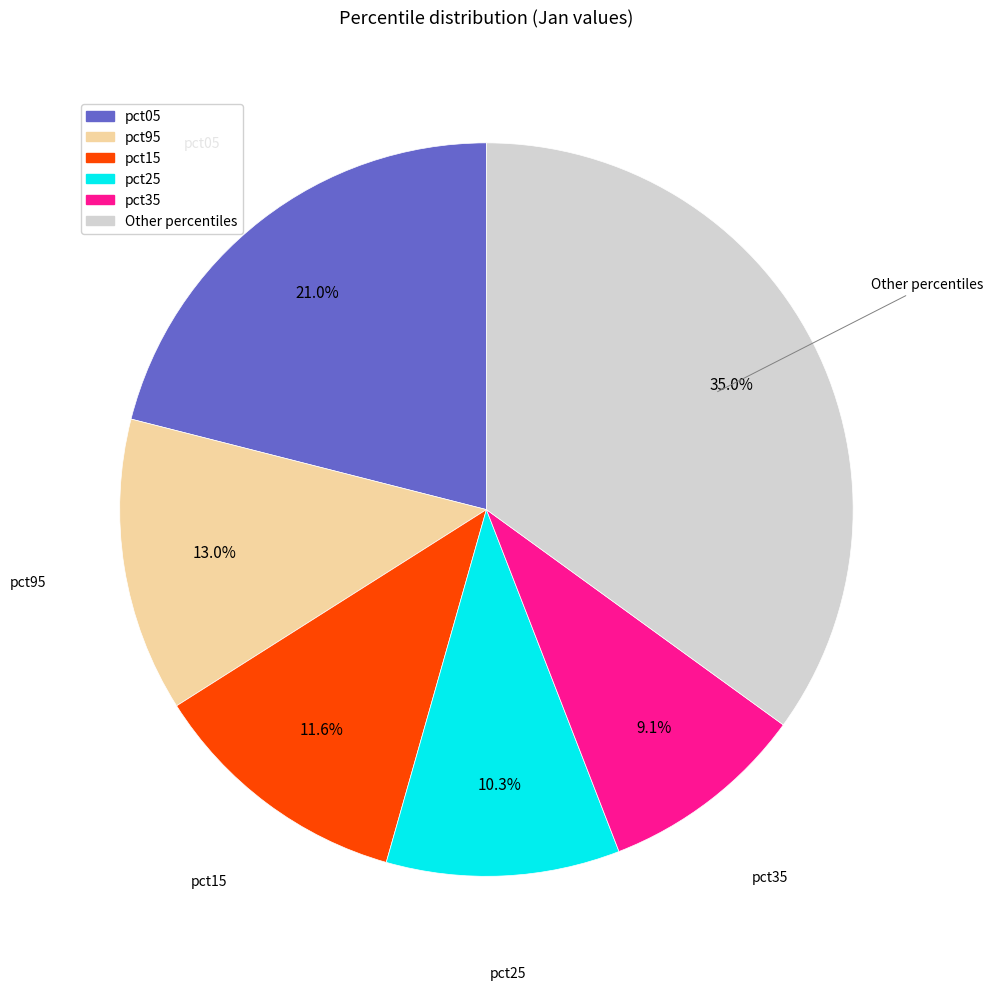

Does any single category account for the majority?

No